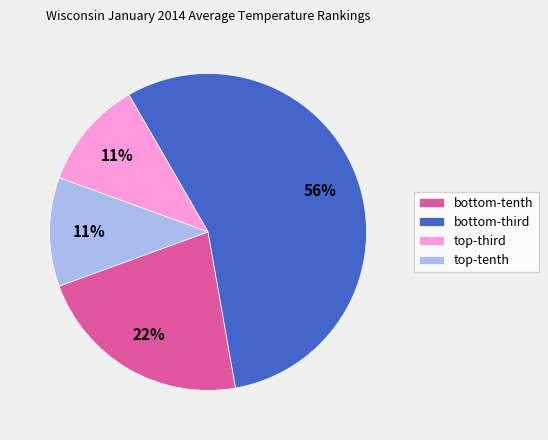

Which category has the biggest portion of the pie?

bottom-third